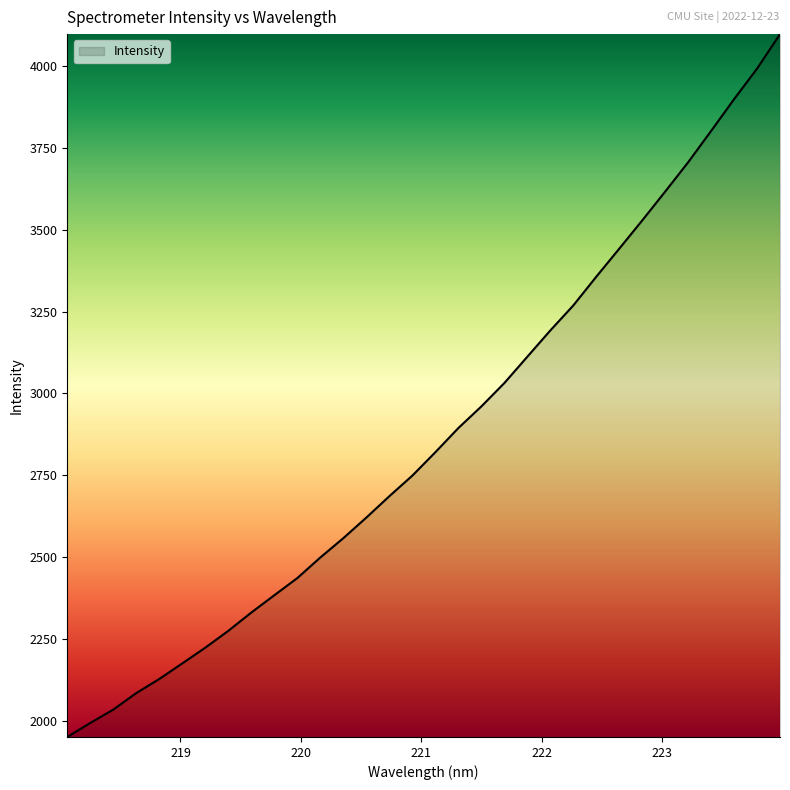

What is the smallest value displayed?

1949.8